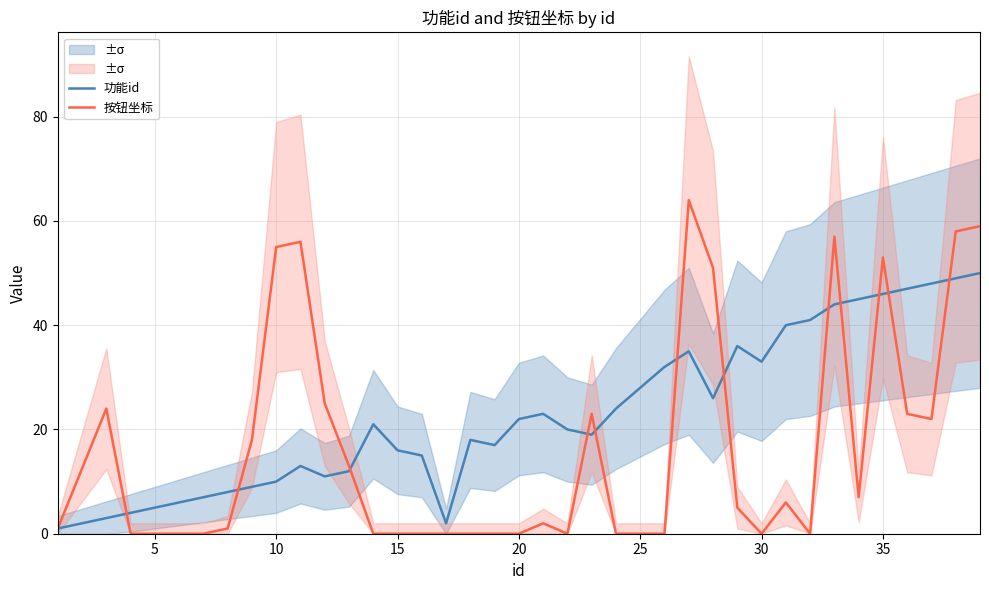

Is it true that 按钮坐标 equals 0 at 15?

True